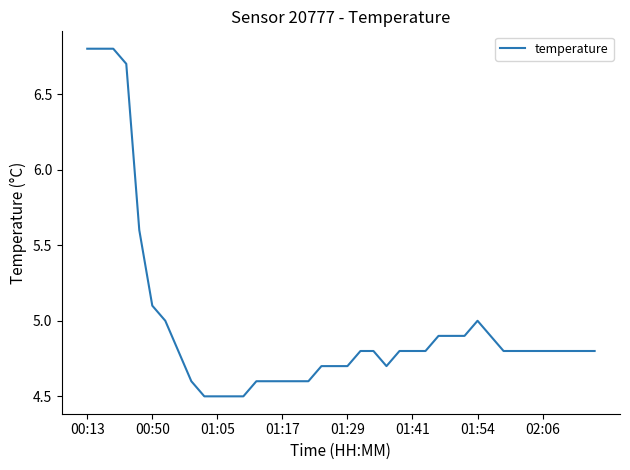

What is the smallest value displayed?

4.5